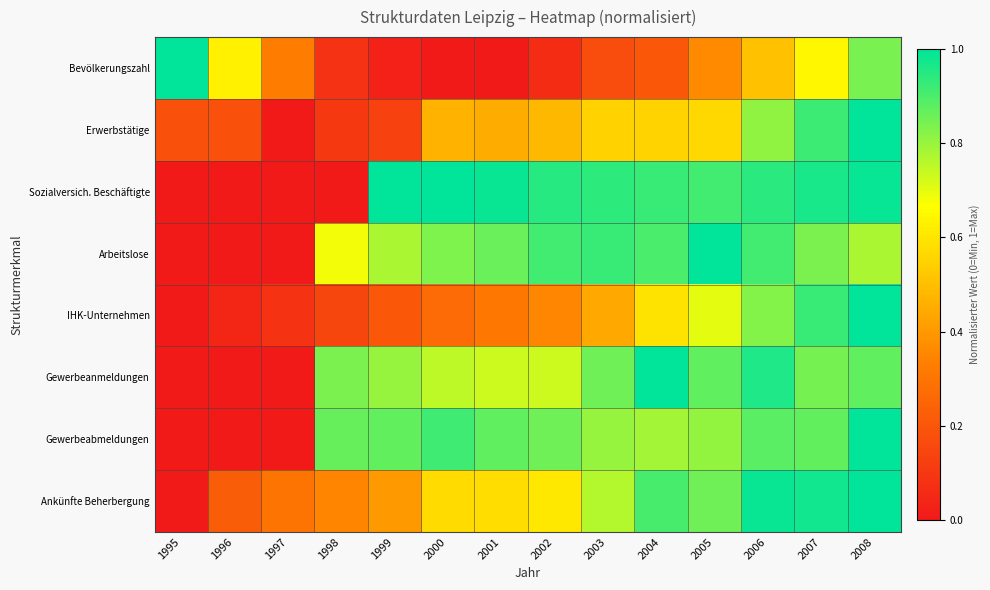

At which category is the sum across all series the highest?

2008